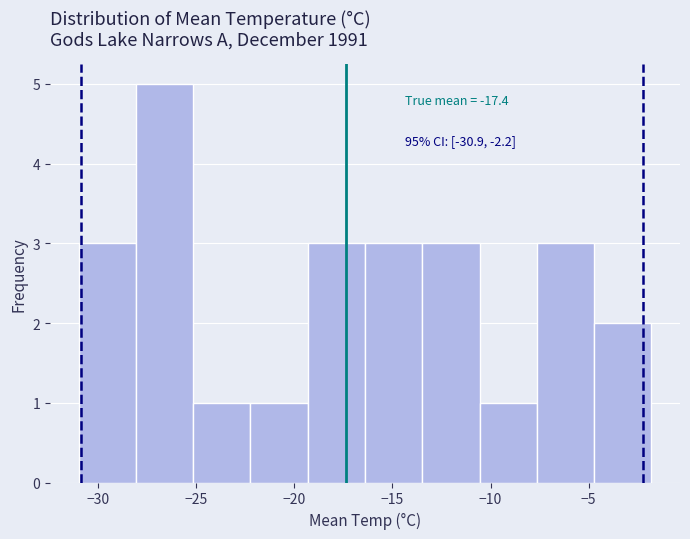

Over which range of the x-axis is the bar tallest?

-28.0 to -25.0